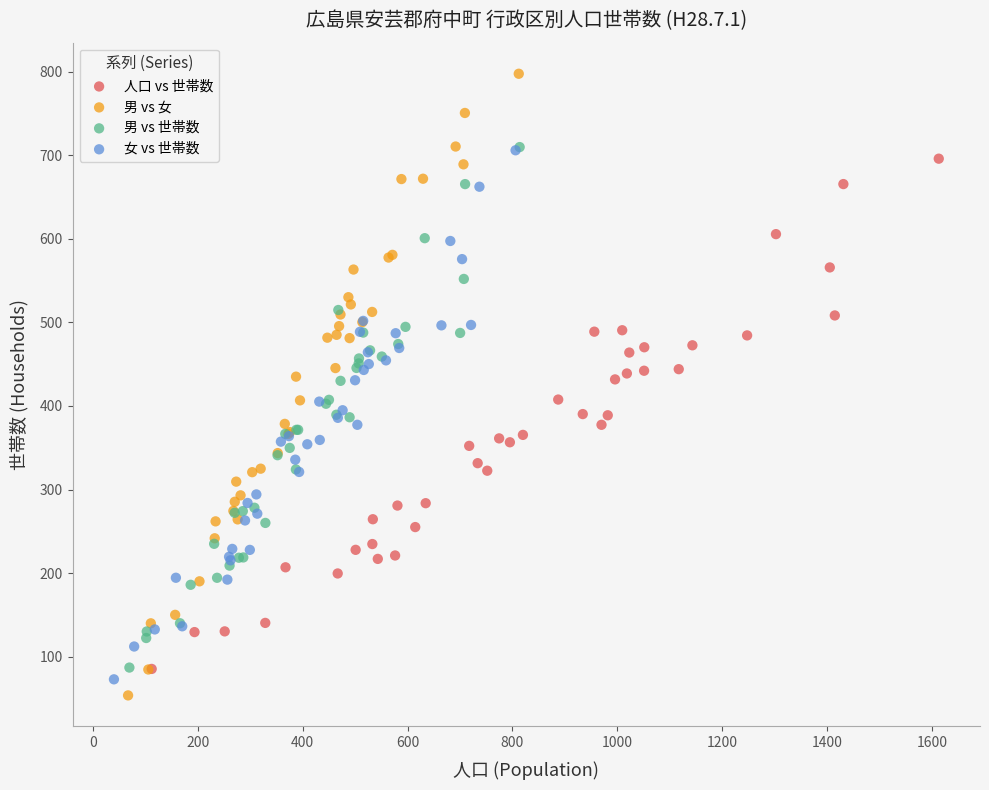

Which series contains the highest Y value?

男 vs 女